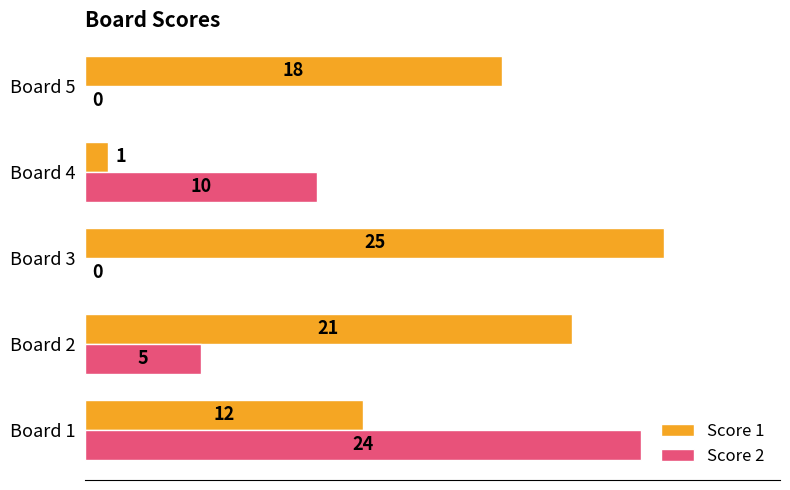

What is the sum of all Score 1 values?

77